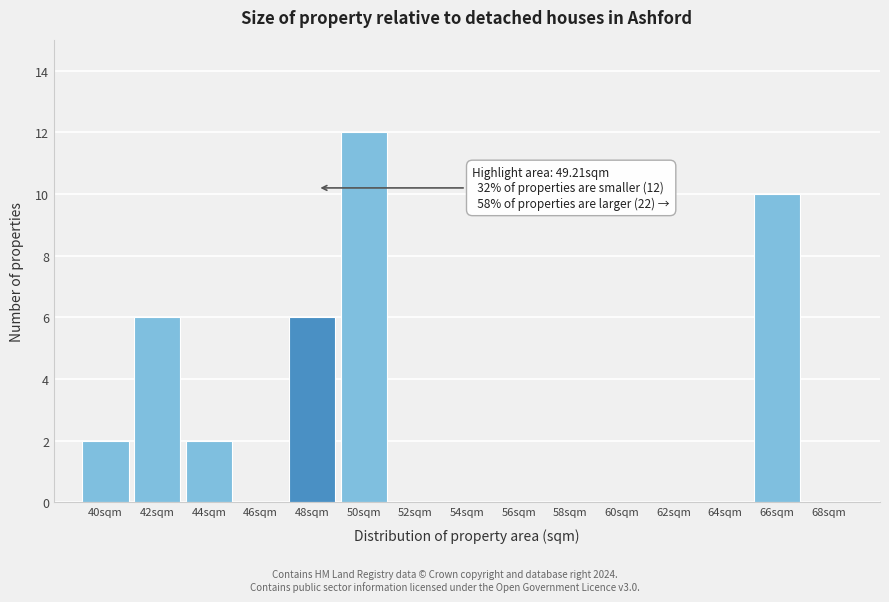

Reading left to right, transcribe all the data shown in this chart.

40sqm=2	42sqm=6	44sqm=2	46sqm=0	48sqm=6	50sqm=12	52sqm=0	54sqm=0	56sqm=0	58sqm=0	60sqm=0	62sqm=0	64sqm=0	66sqm=10	68sqm=0